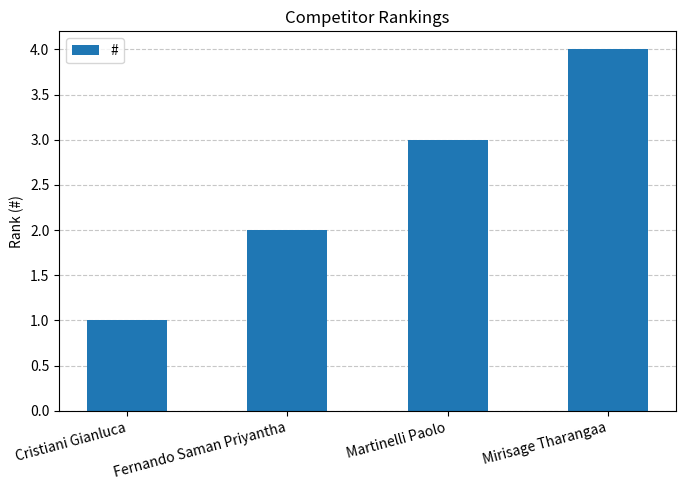

Is it true that the value at Martinelli Paolo is 3?

True